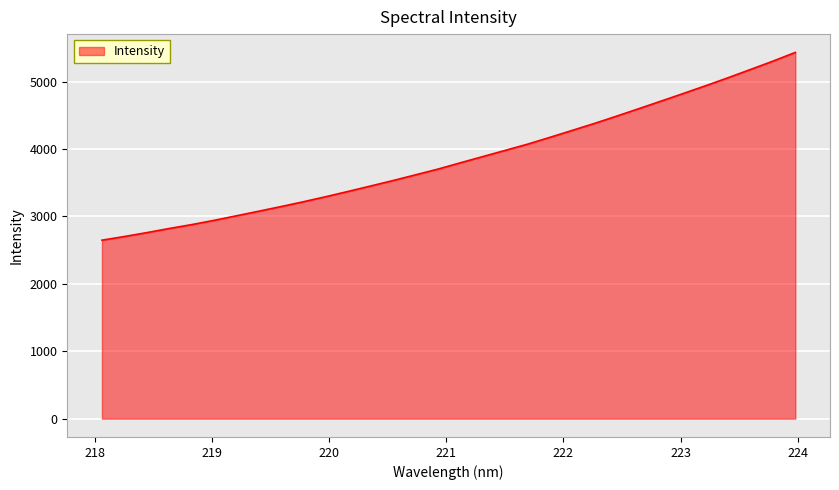

What is the difference between the maximum and minimum values?

2785.7